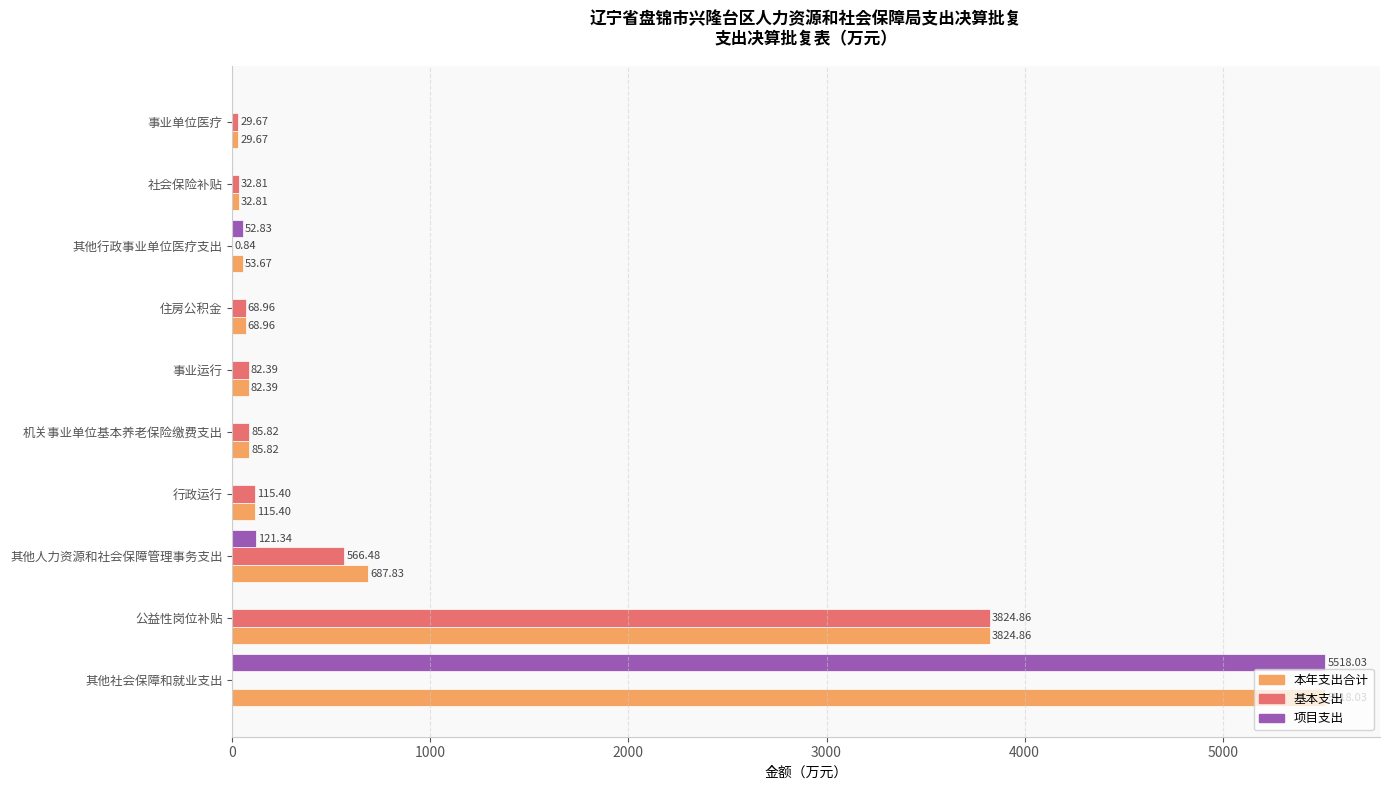

At which category does the chart reach its peak across all series?

其他社会保障和就业支出